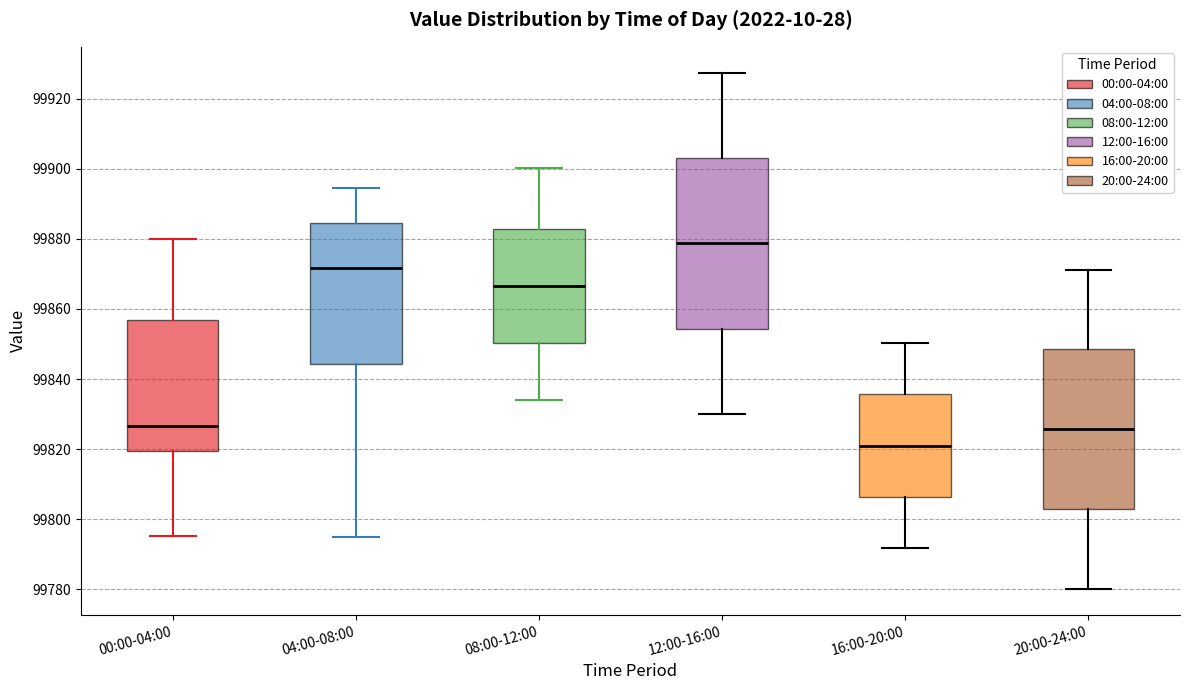

Which box has the highest median line?

12:00-16:00